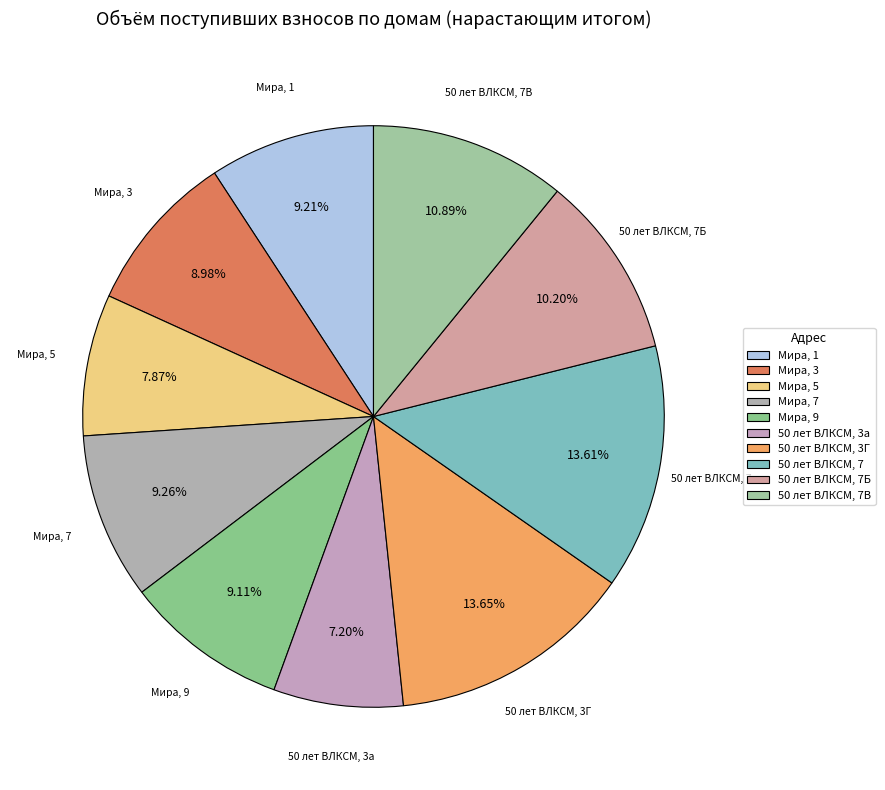

How many slices are in this pie chart?

10